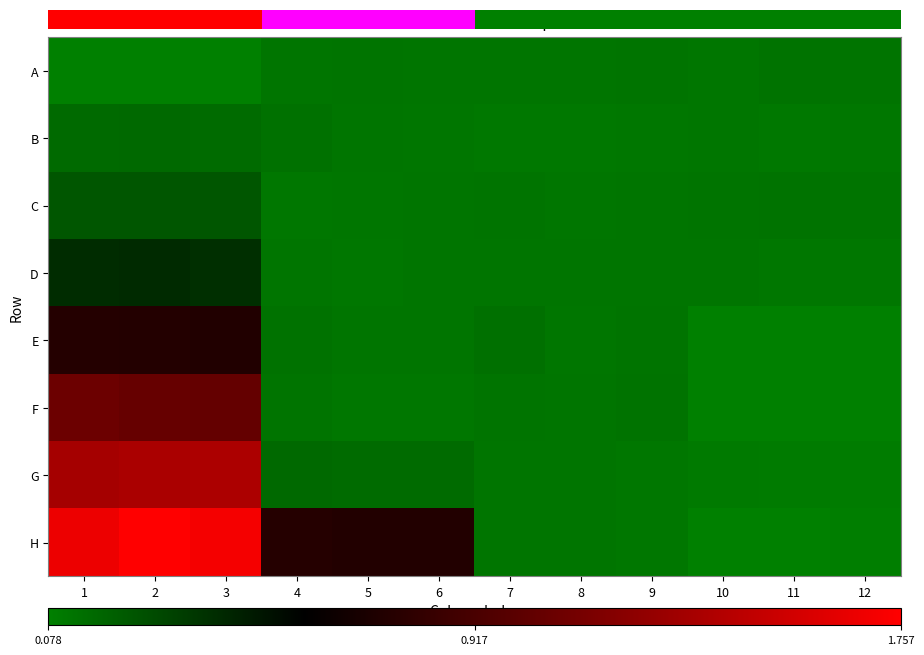

Rank the series at 7 from highest to lowest value.

E, C, F, D, H, A, G, B